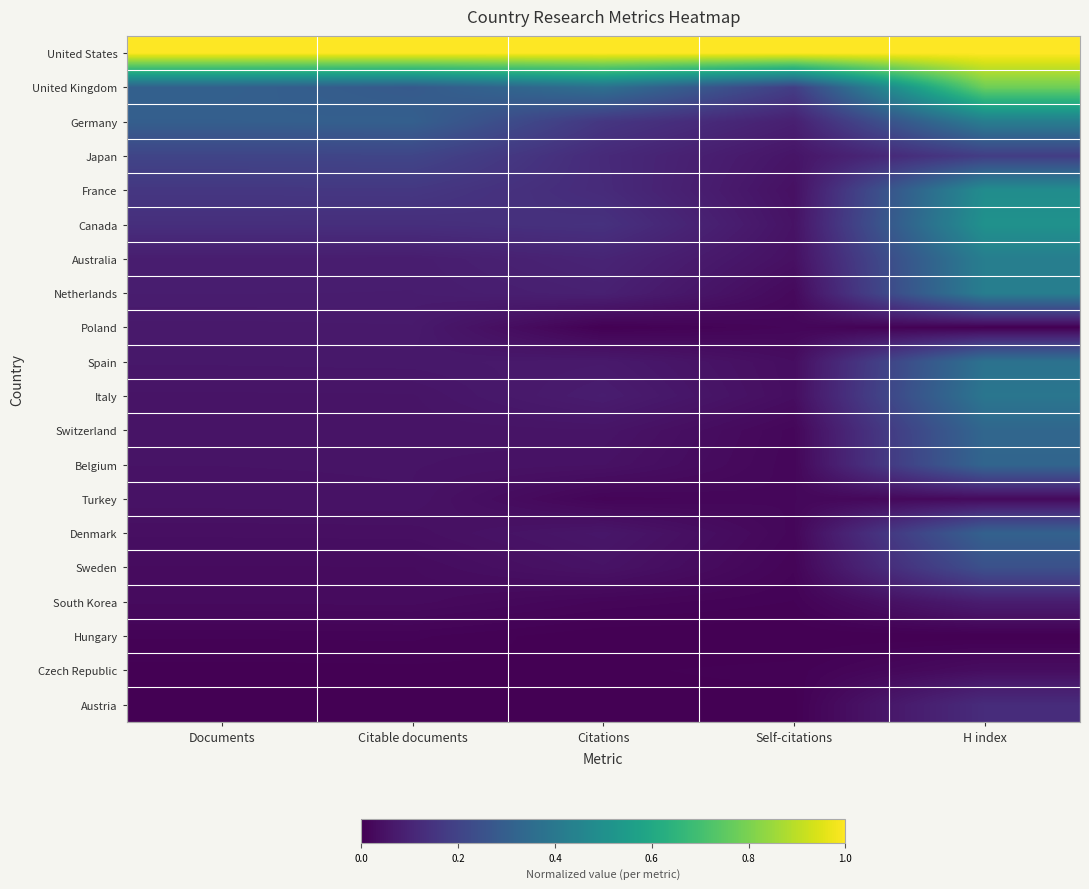

At how many categories does at least one series exceed 0?

5